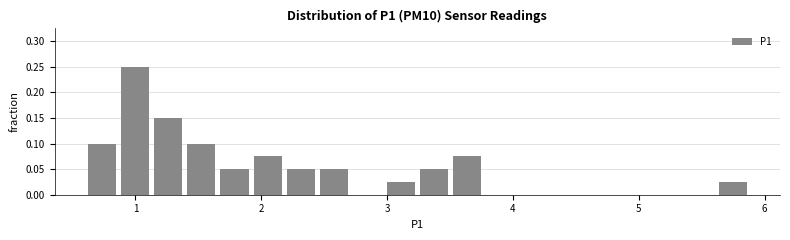

Around what value on the x-axis is the tallest bar? Give the approximate position of its centre, as read against the axis.

1.0